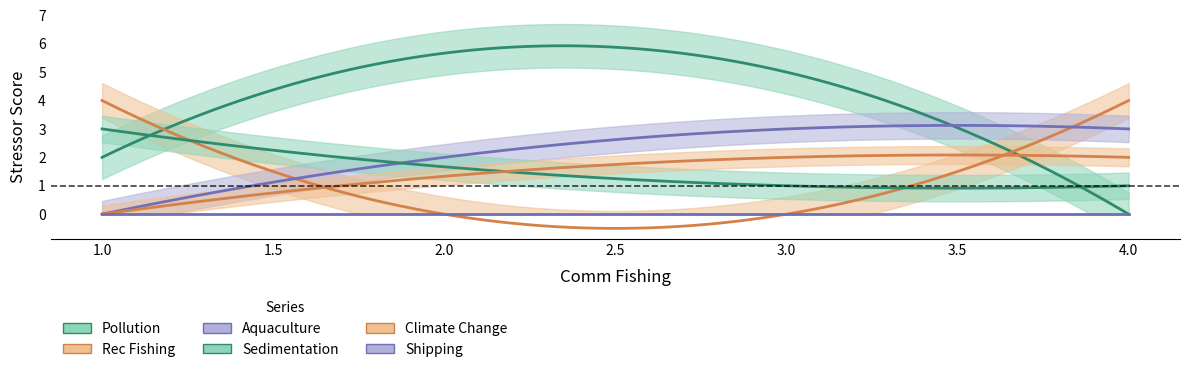

Which series has the largest range (max minus min)?

Pollution